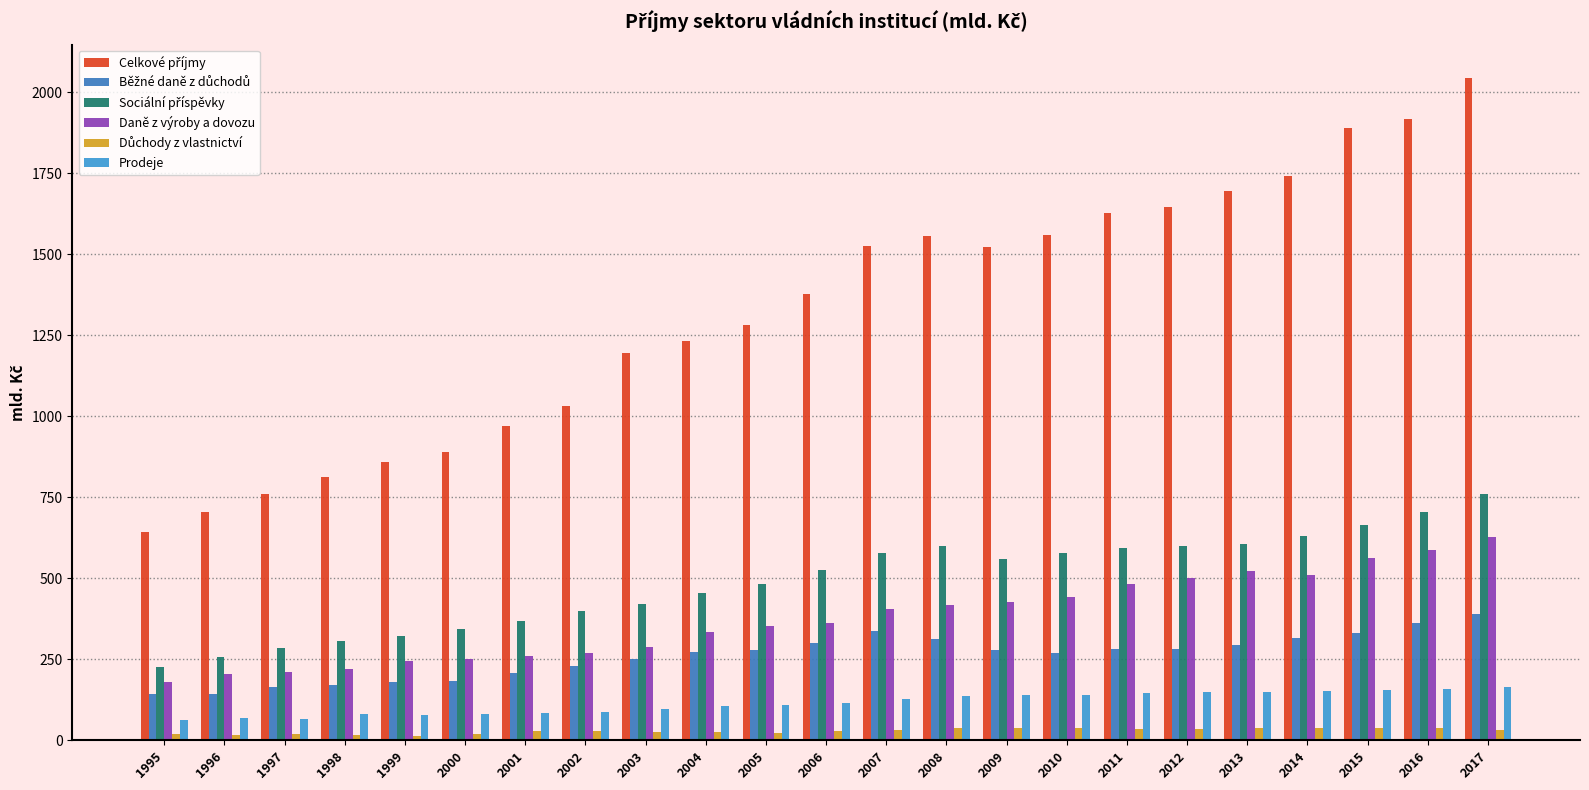

What is the value of the Prodeje bar at the 17th from the left?

146.2